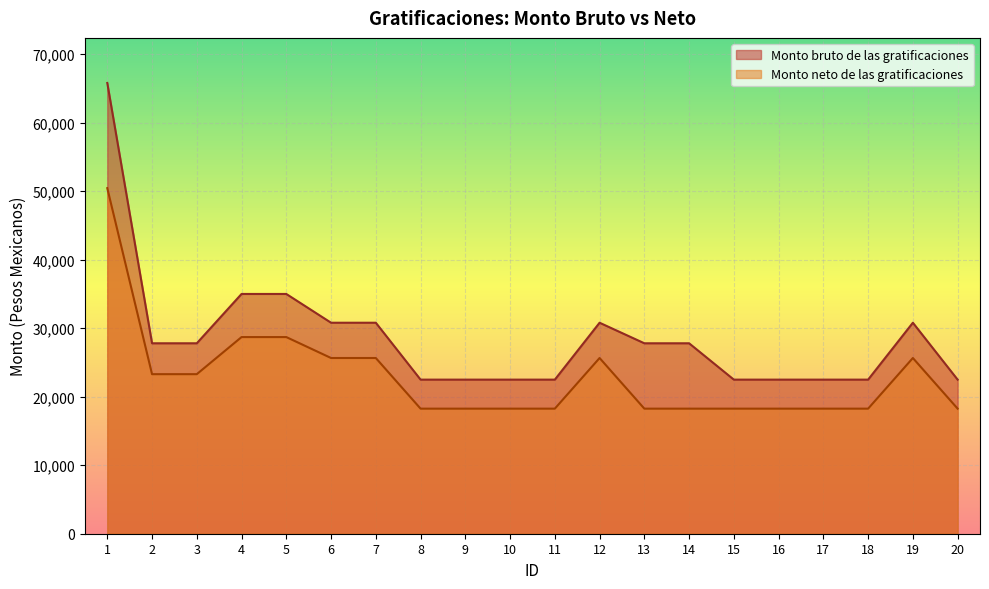

Where is Monto neto de las gratificaciones nearest to the value 34352?

4